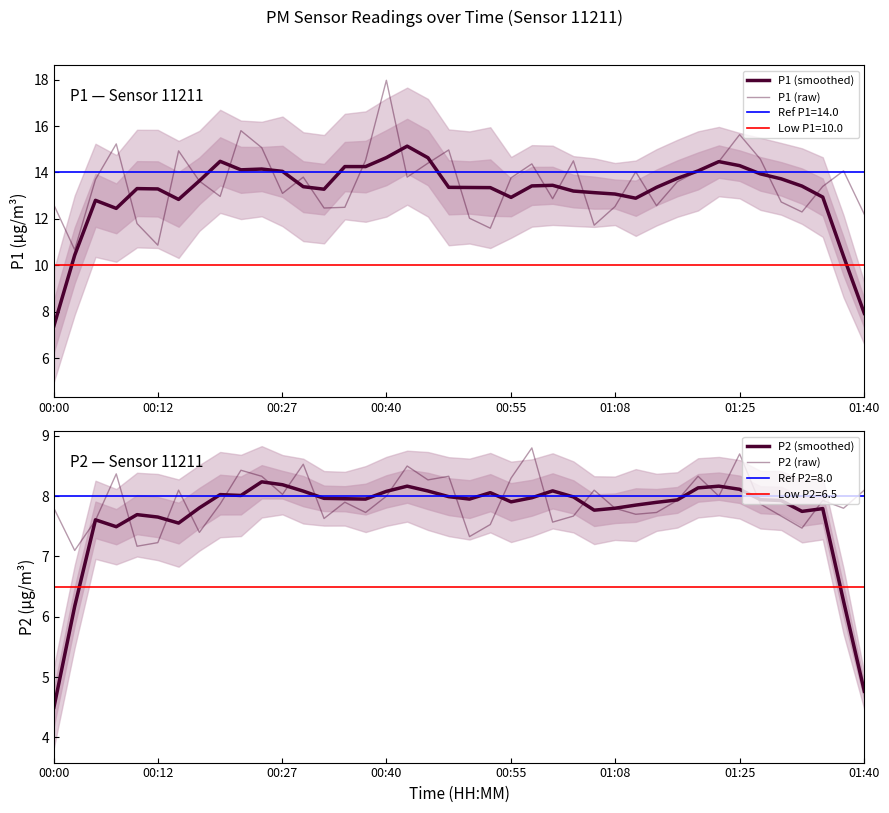

What is the average value of the P2 (raw) series?

7.9